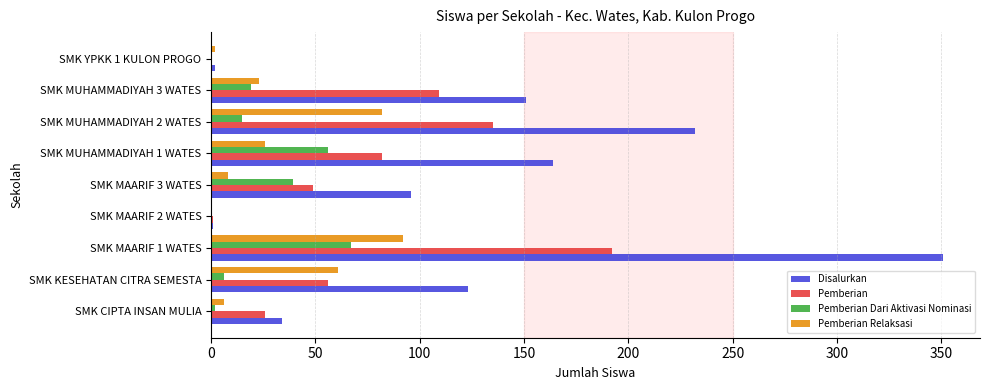

The value of Disalurkan at SMK CIPTA INSAN MULIA is 34. True or false?

True